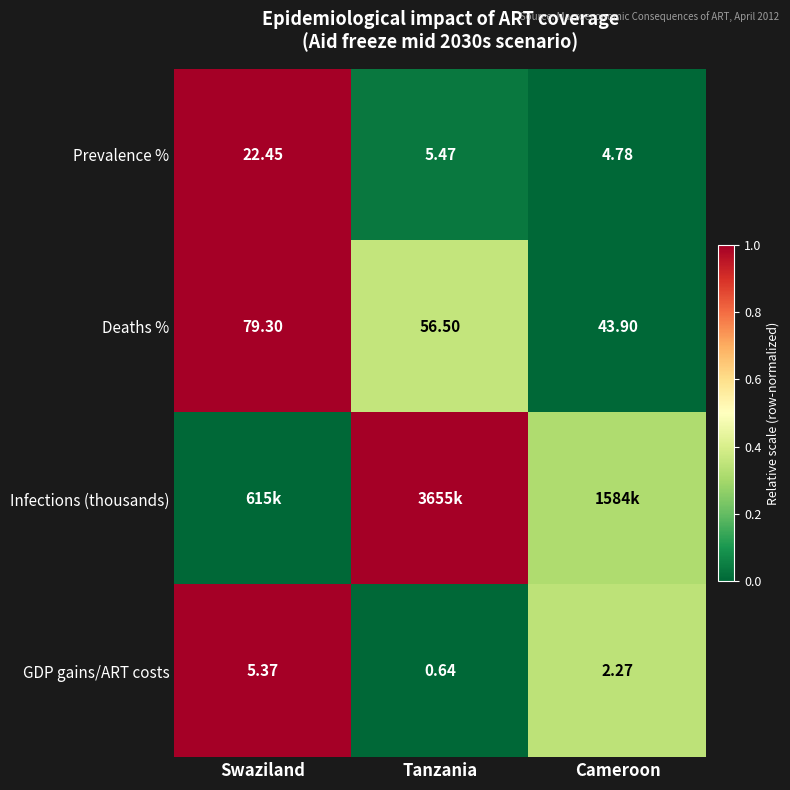

Where is Prevalence % nearest to the value 13?

Tanzania